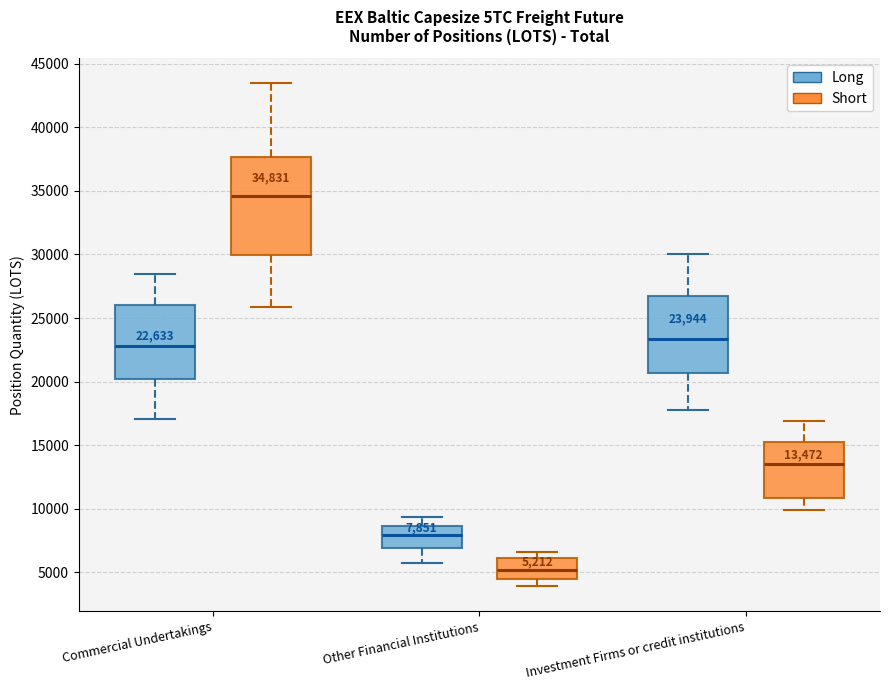

Which box has the highest median line?

Commercial Undertakings (Short)